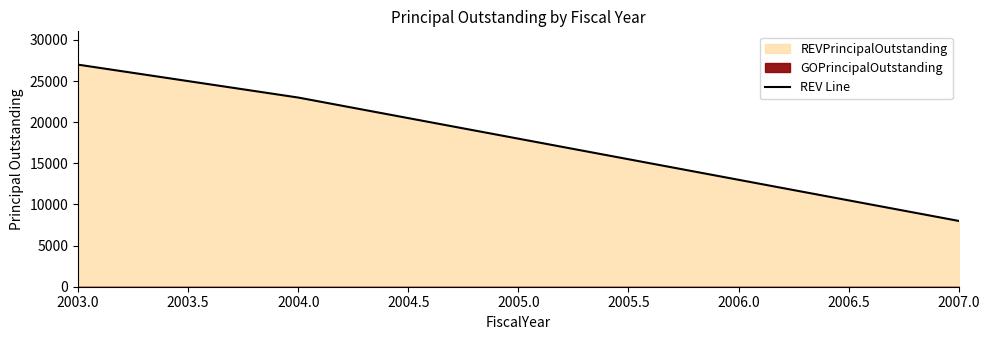

Is it true that REV Line equals 25791 at 2005.0?

False